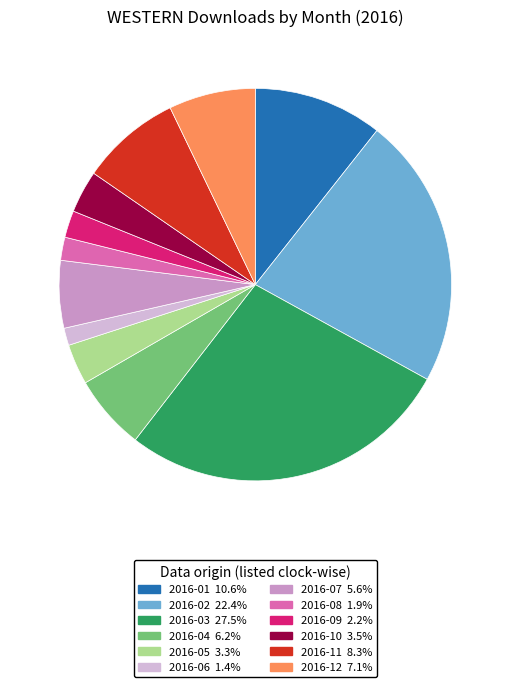

True or false: 2016-12 accounts for 7% of the total.

True